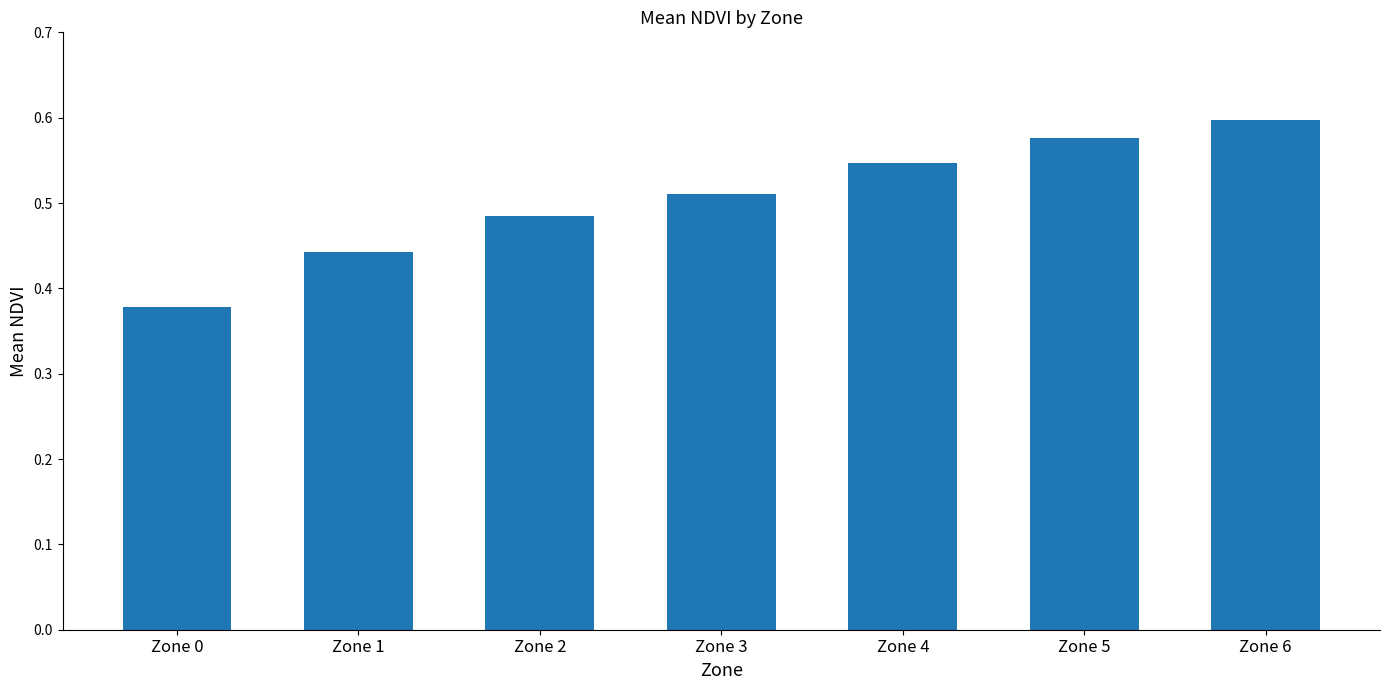

Which category has the highest value across all series?

Zone 6